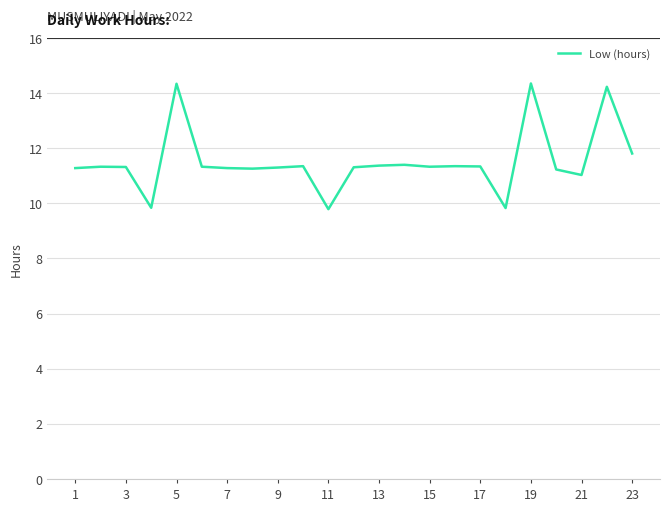

What is the difference between the maximum and minimum values?

4.6